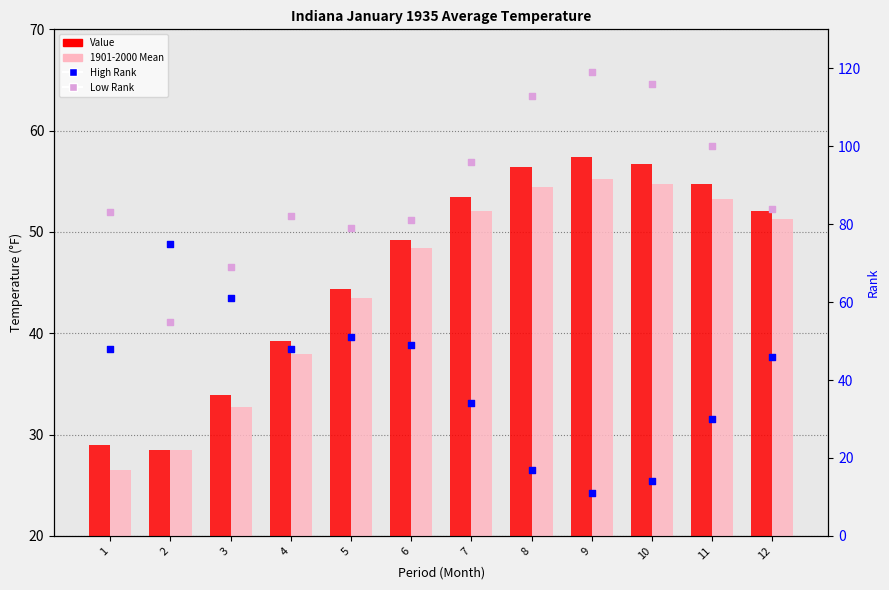

At which category is the sum across all series the highest?

9